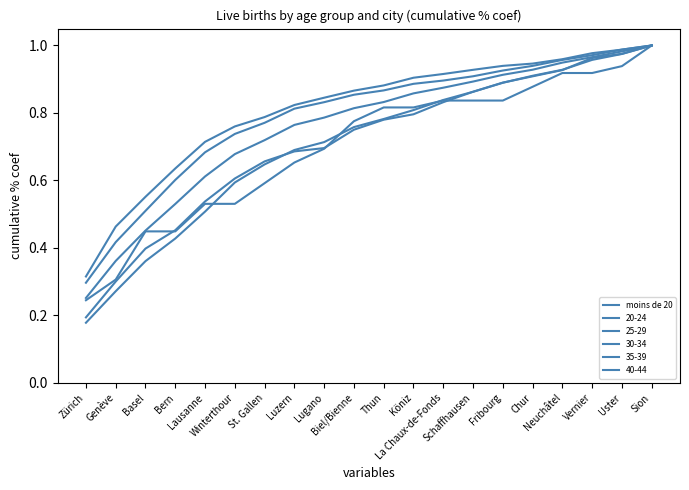

What position from the left is Sion?

20